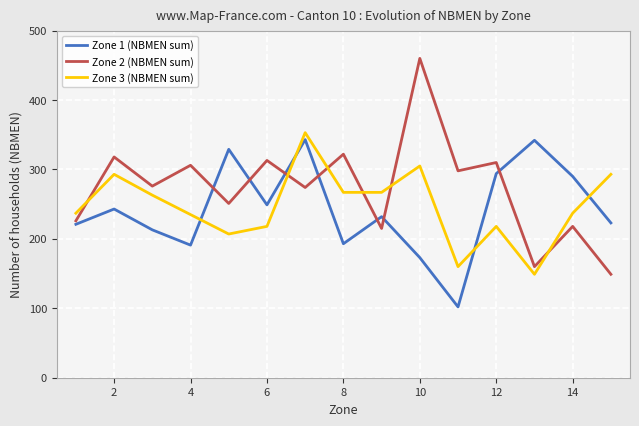

What is the sum of all Zone 2 (NBMEN sum) values?

4096